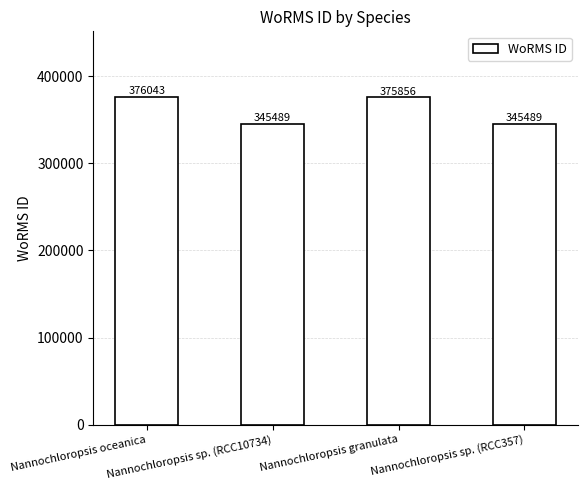

Reading left to right, what are all the values shown in this chart?

376043	345489	375856	345489